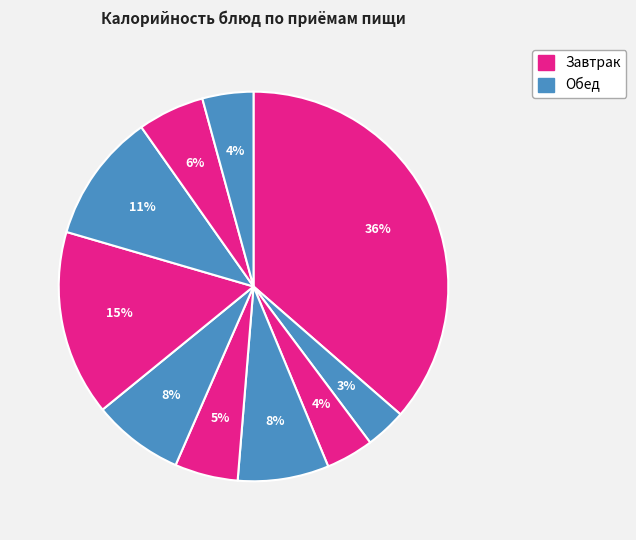

How many segments does this pie chart have?

10